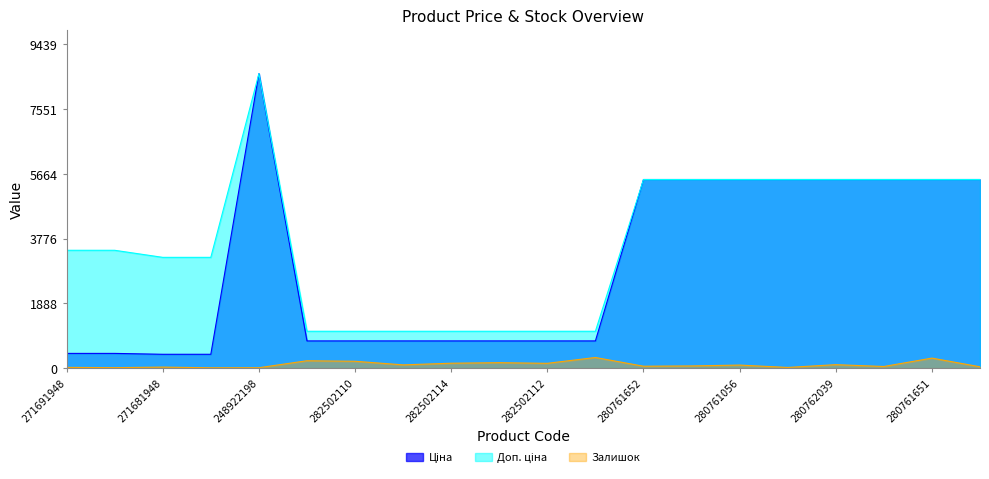

What is the value of the Залишок point at the 2nd from the left?

14.0